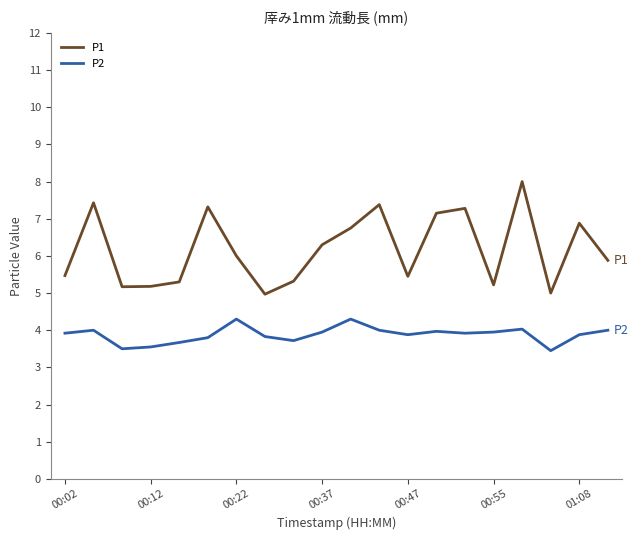

What is the minimum value shown in the chart?

3.5